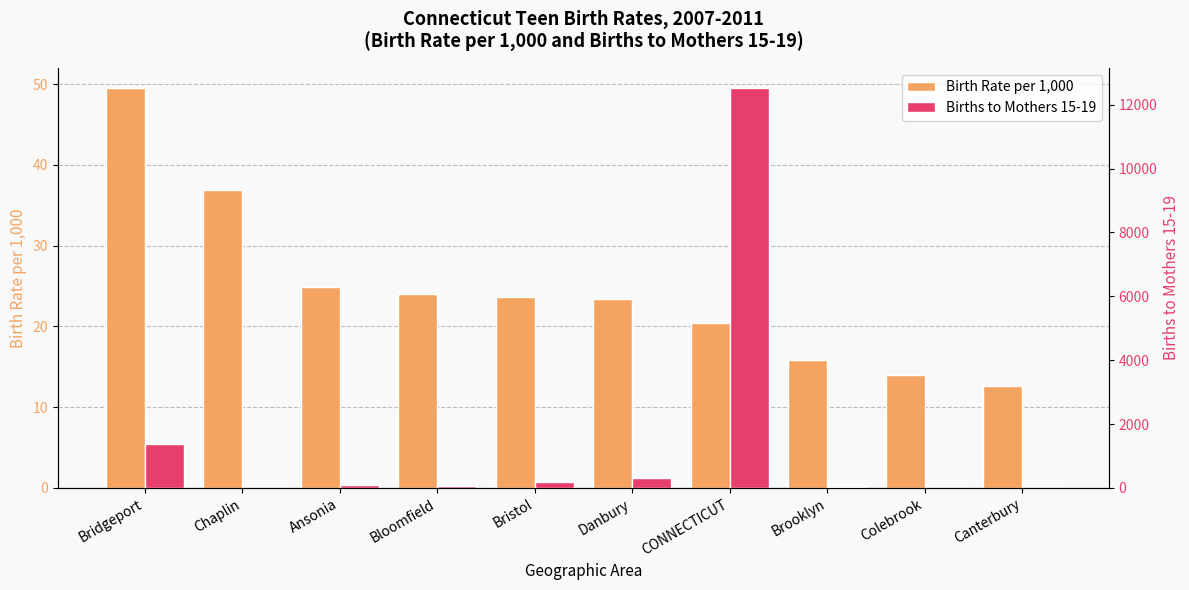

What is the label of the 4th bar from the left?

Bloomfield